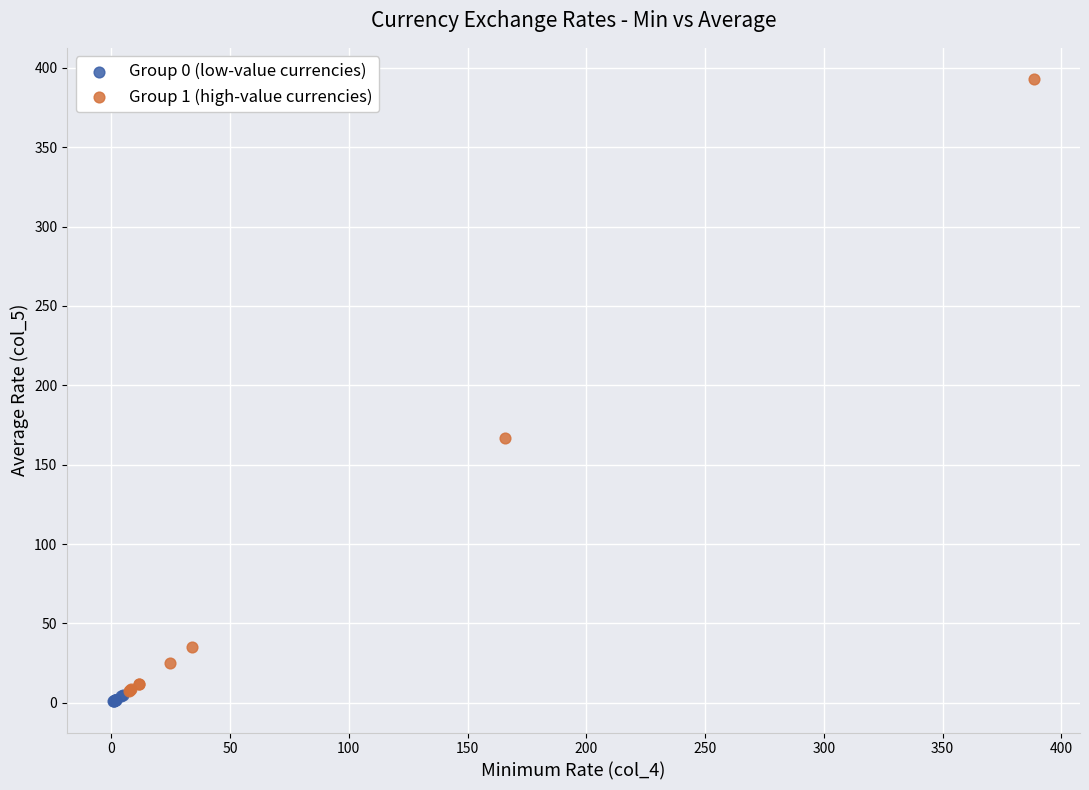

Which series has the widest spread of Y values?

Group 1 (high-value currencies)